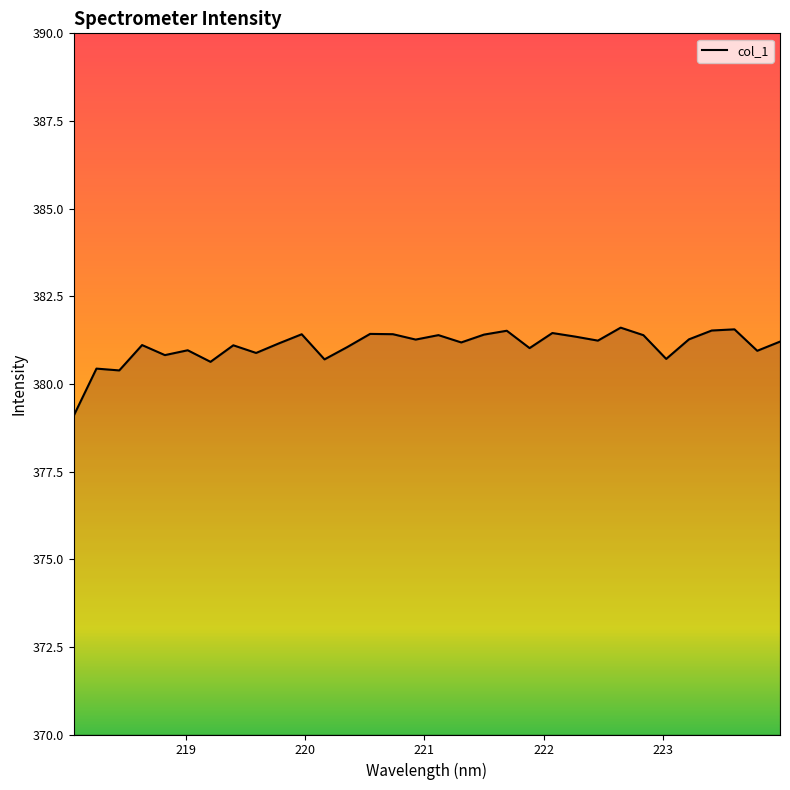

What is the maximum value shown in the chart?

381.6